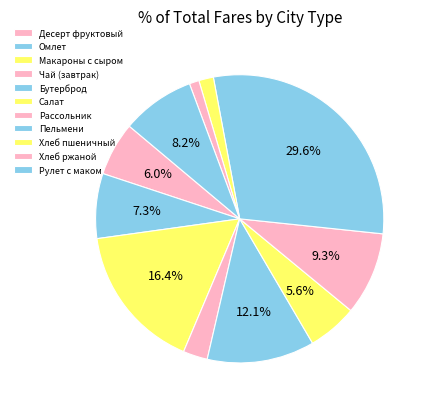

What percentage is NOT represented by Хлеб пшеничный?

98.4%